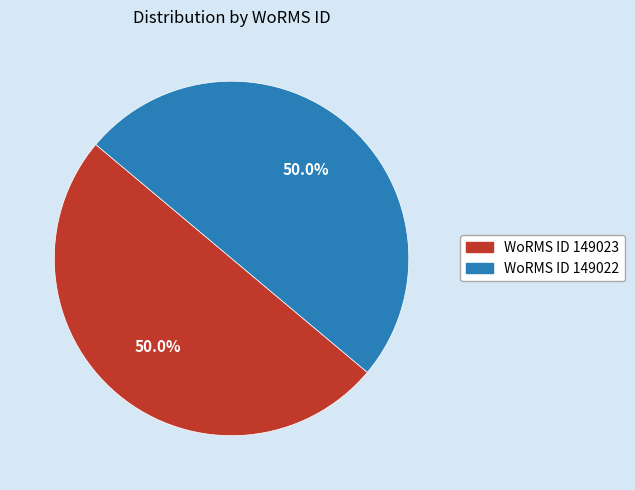

Count the number of slices in the pie.

2